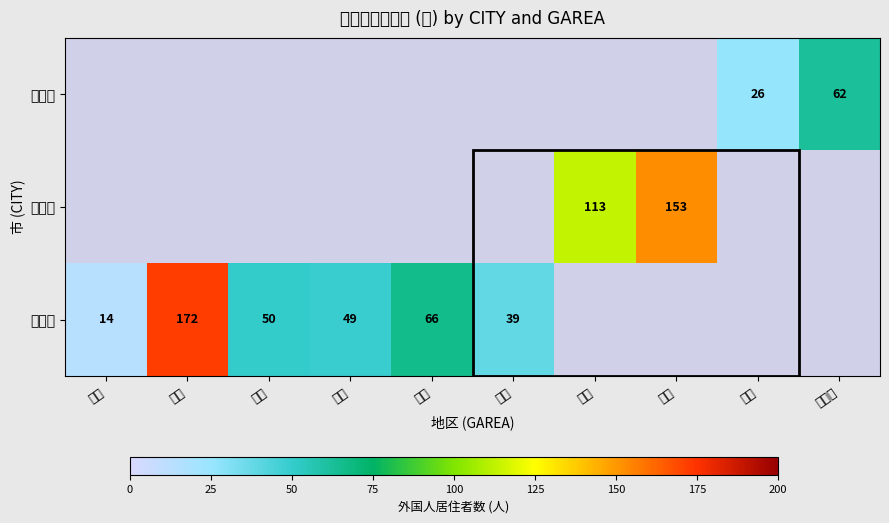

Is the value of 鳥取市 at 浜村 greater than the value of 米子市 at 米子?

No